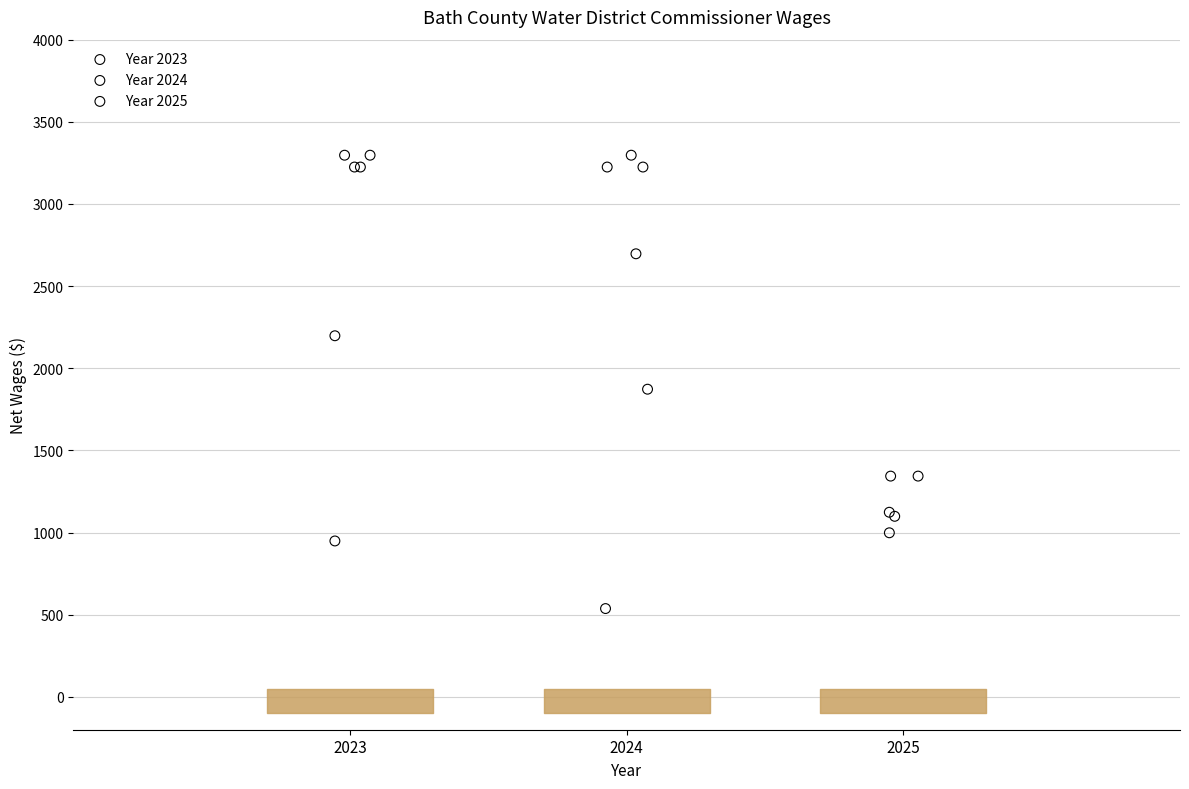

Which series reaches the minimum Y coordinate?

Year 2024